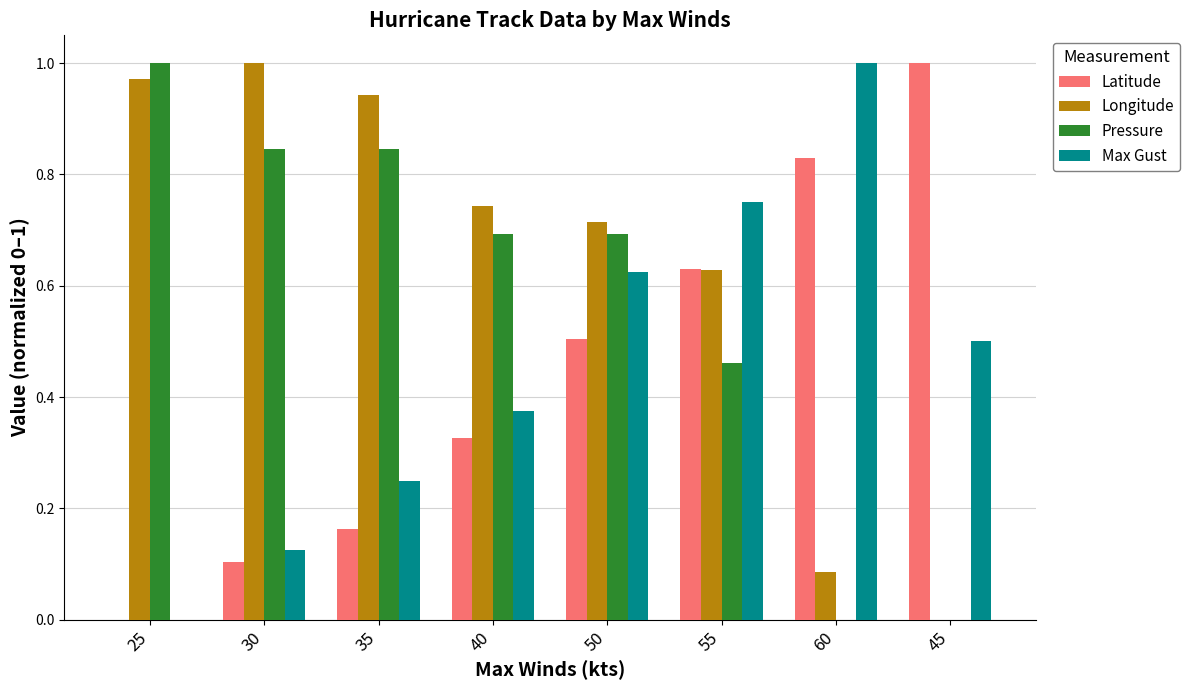

What is the sum of all Longitude values?

5.1